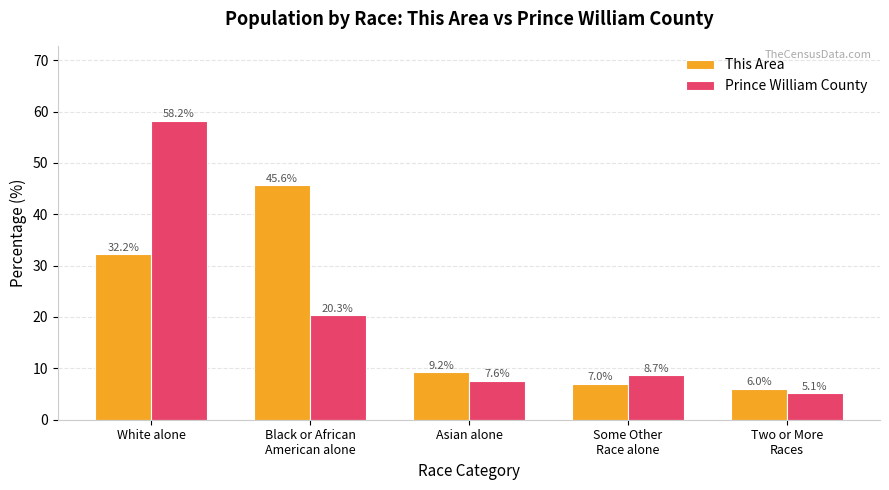

At which label is Prince William County closest to 31?

Black or African
American alone